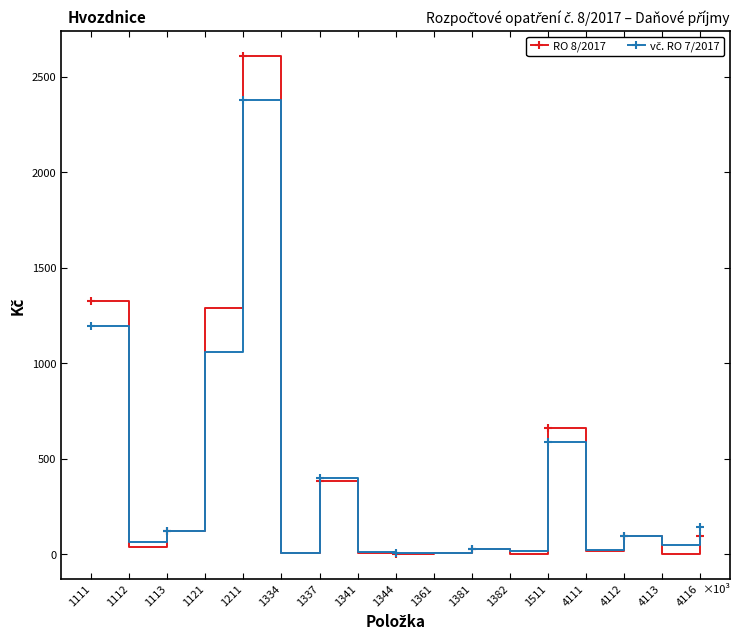

Does the chart have visible grid lines?

No